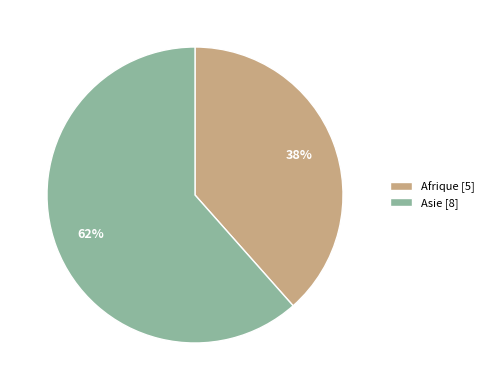

What percentage is the Asie [8] slice, to the nearest percent?

62%